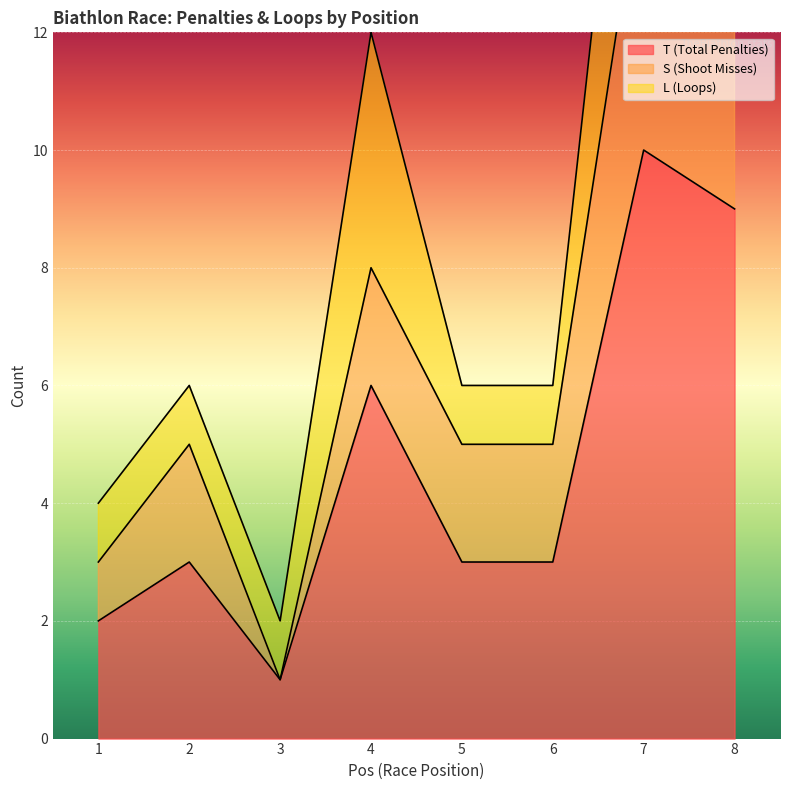

What are all the series names shown in the legend?

T (Total Penalties), S (Shoot Misses), L (Loops)